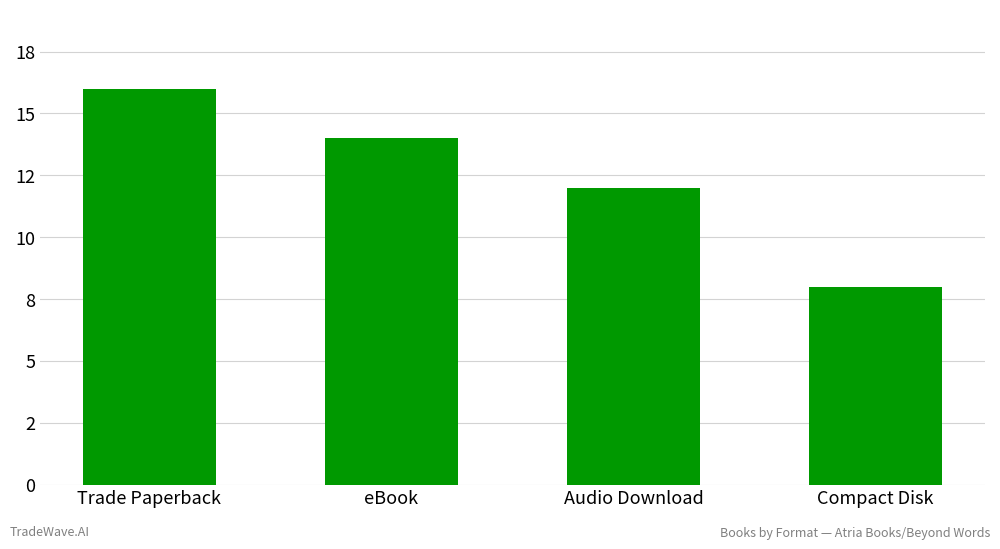

Are the bars horizontal?

No